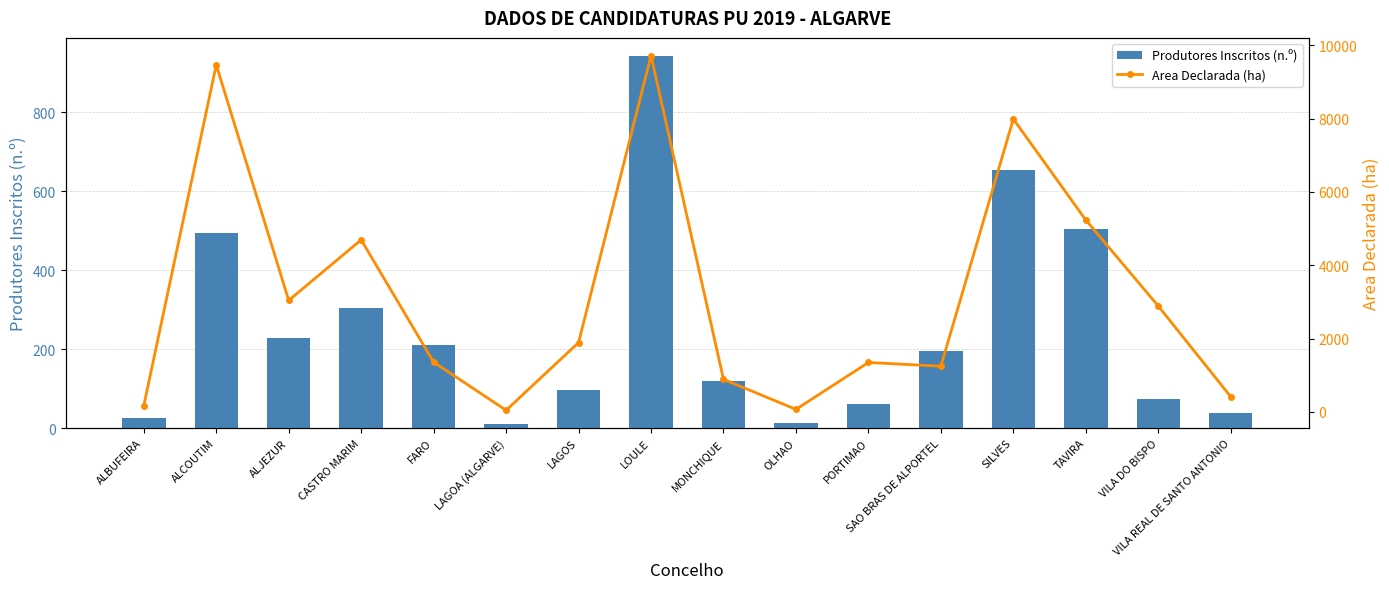

At which category is the sum across all series the highest?

LOULE